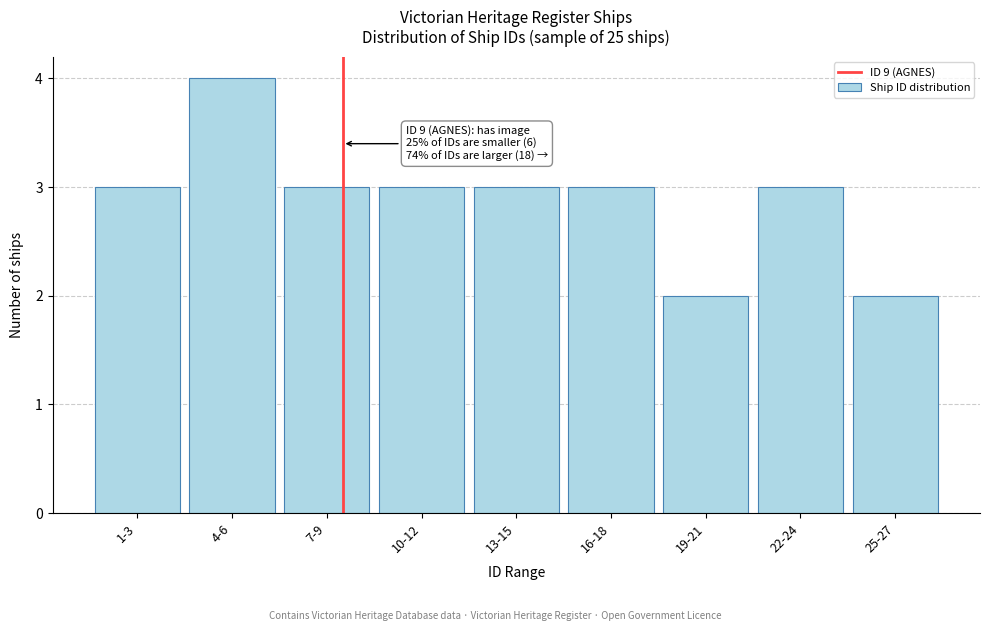

Reading right to left, extract all data points from this chart.

25-27=2	22-24=3	19-21=2	16-18=3	13-15=3	10-12=3	7-9=3	4-6=4	1-3=3